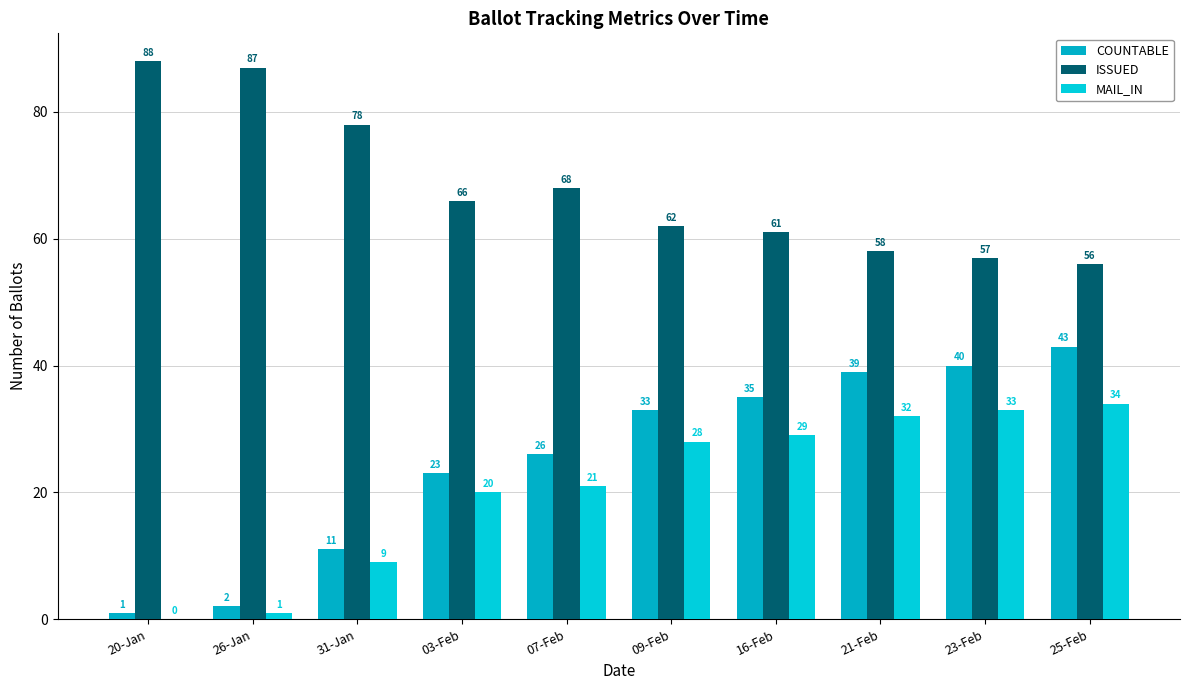

Count the number of data series in this chart.

3